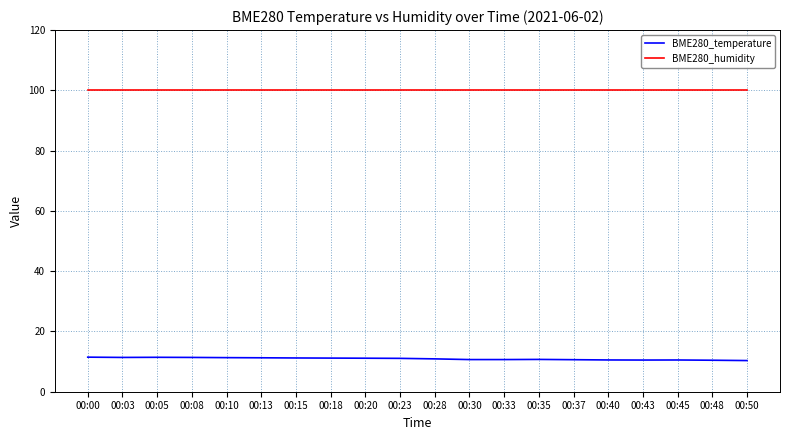

True or false: BME280_temperature has a value of 2.2 at 00:35.

False